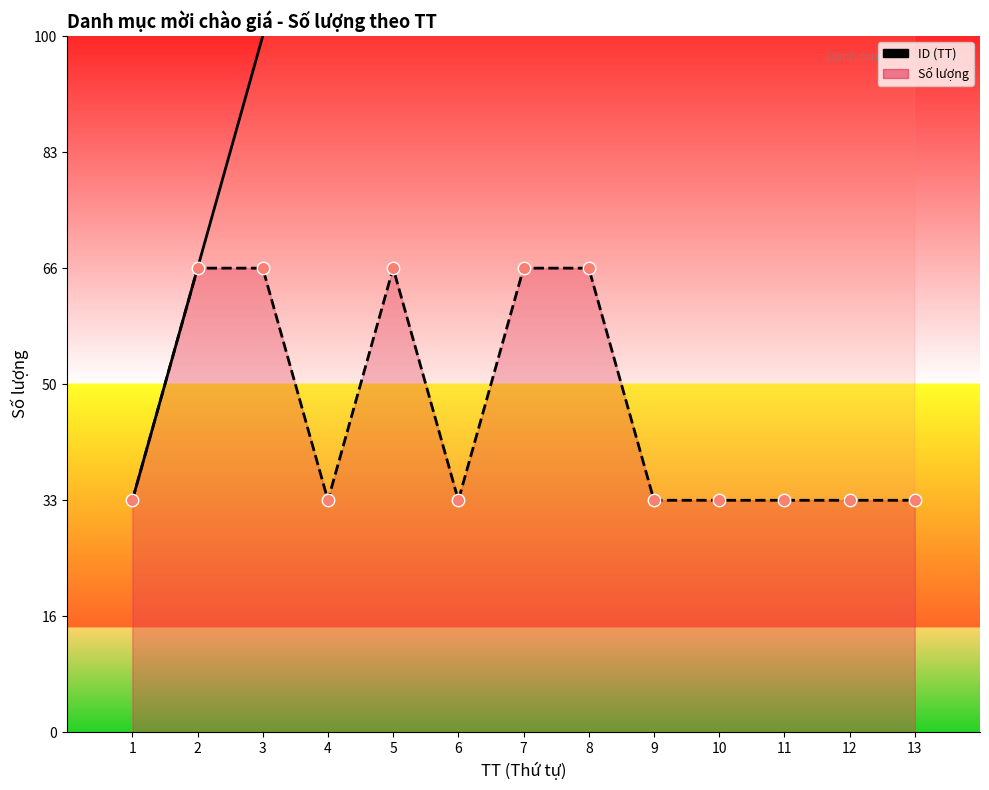

At which category is the sum across all series the highest?

13